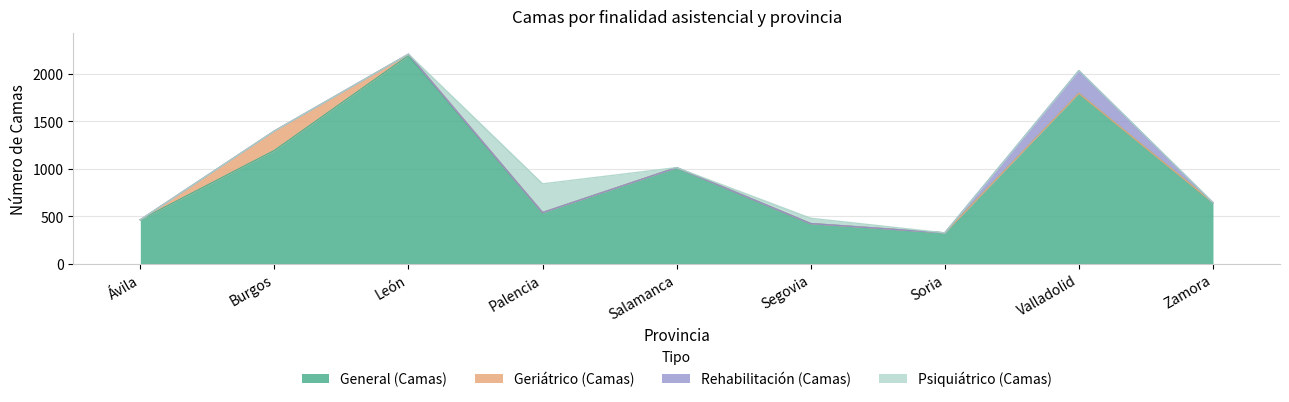

Reading left to right, what are all the values shown in this chart?

General (Camas): Ávila=463	Burgos=1194	León=2194	Palencia=539	Salamanca=1013	Segovia=423	Soria=325	Valladolid=1796	Zamora=644
Geriátrico (Camas): Ávila=0	Burgos=205	León=15	Palencia=0	Salamanca=0	Segovia=0	Soria=0	Valladolid=0	Zamora=0
Rehabilitación (Camas): Ávila=0	Burgos=0	León=0	Palencia=0	Salamanca=0	Segovia=0	Soria=0	Valladolid=240	Zamora=0
Psiquiátrico (Camas): Ávila=0	Burgos=0	León=0	Palencia=303	Salamanca=0	Segovia=56	Soria=0	Valladolid=0	Zamora=0